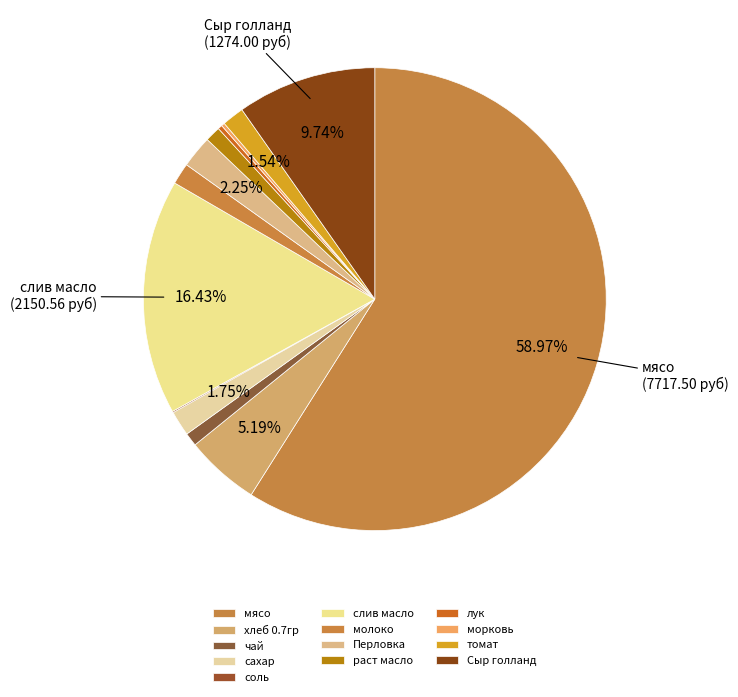

Which slice is the smallest?

соль